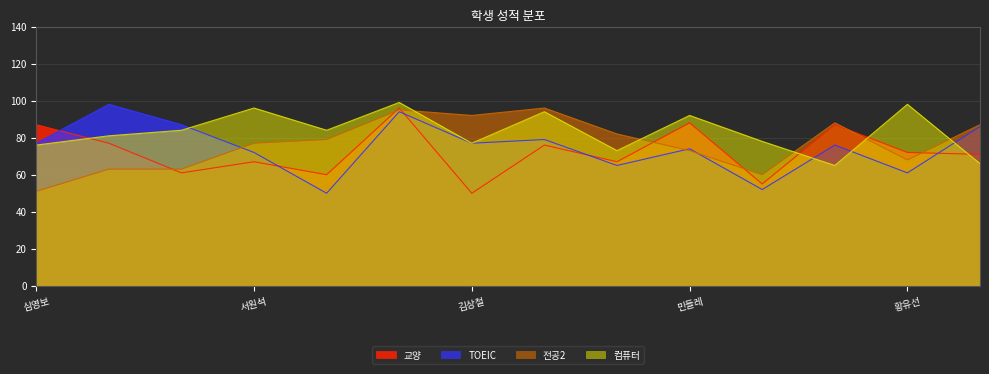

At 서원석, list the series in order from largest to smallest.

컴퓨터, 전공2, TOEIC, 교양